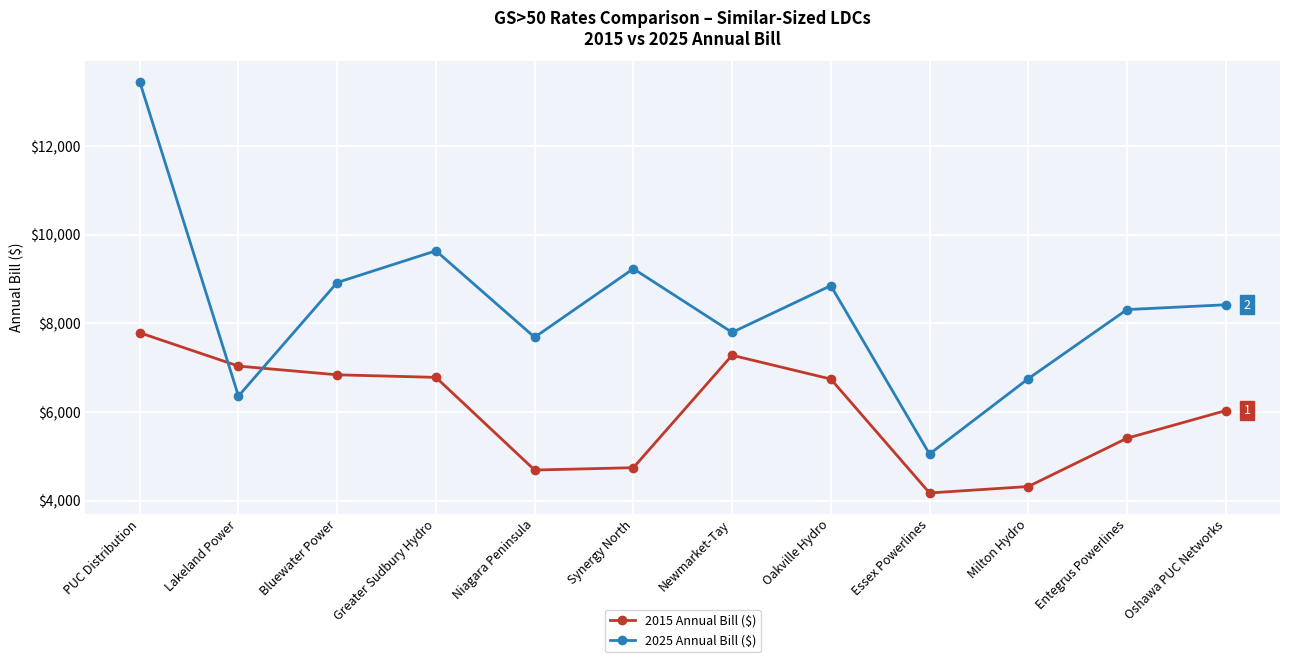

Where is 2025 Annual Bill ($) nearest to the value 9248?

Synergy North